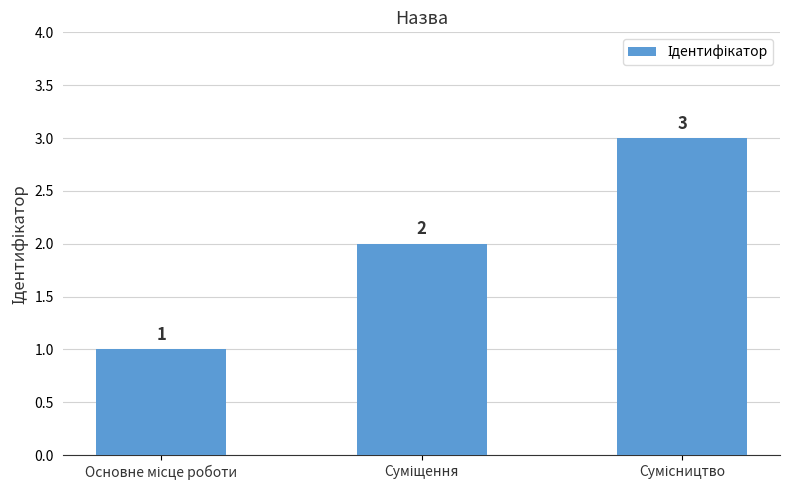

What is the value of the 3rd bar from the left?

3